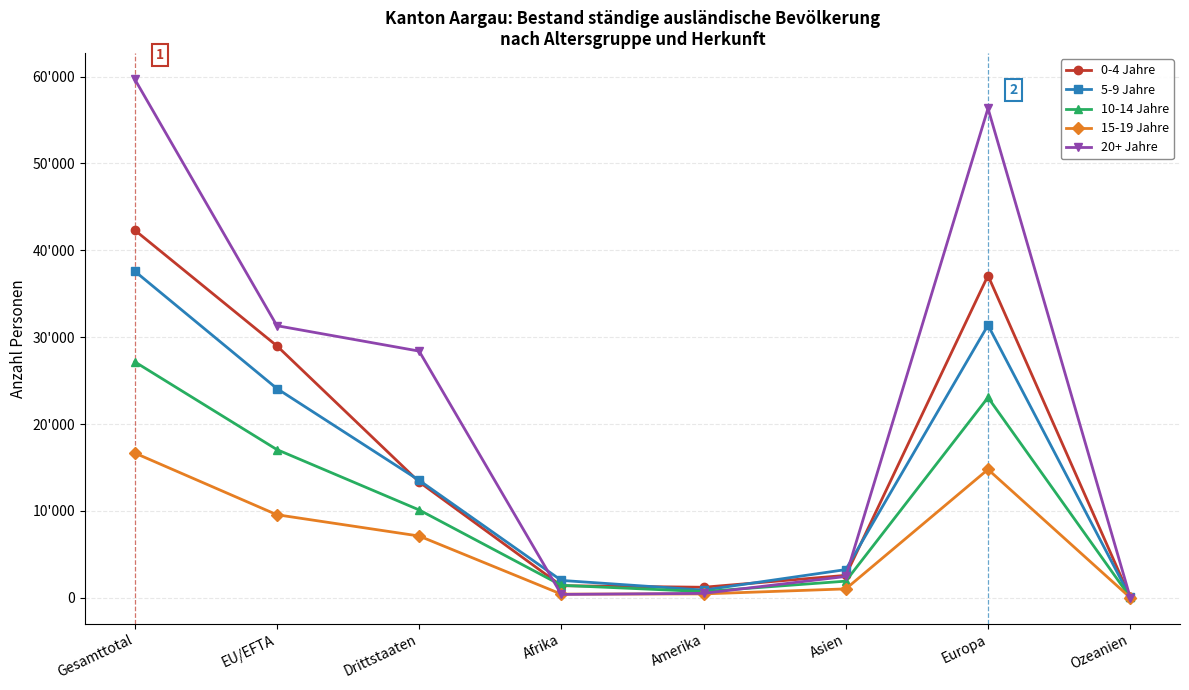

What is the label of the 4th point from the left?

Afrika